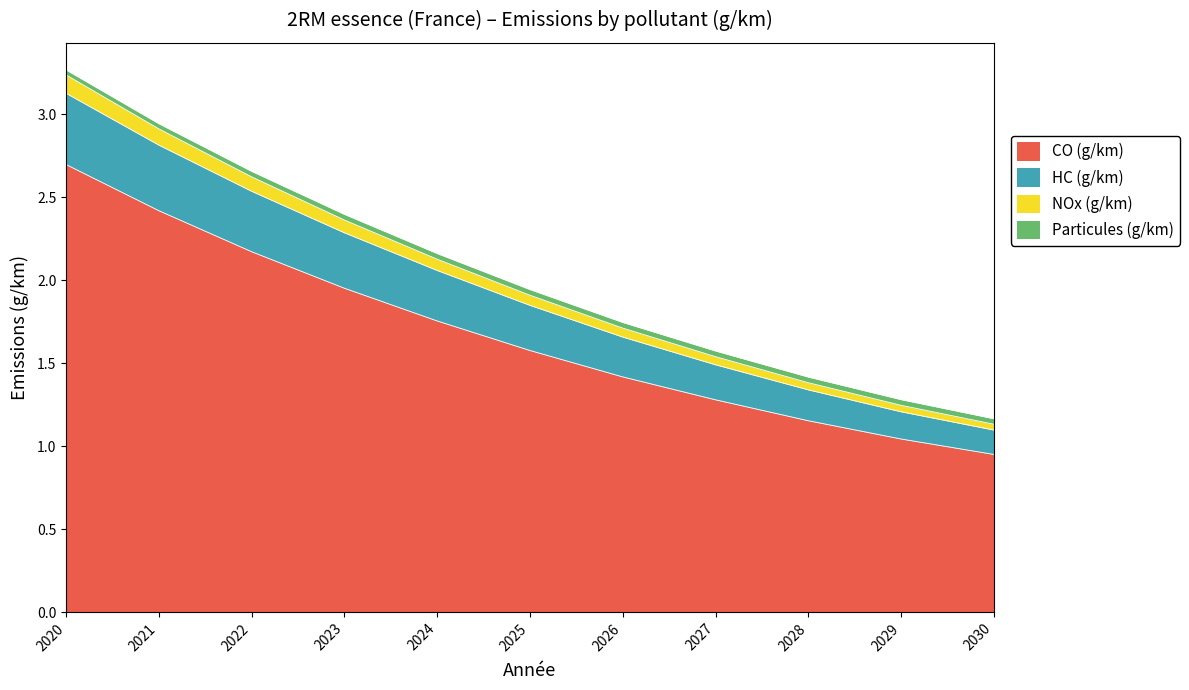

True or false: CO (g/km) and NOx (g/km) intersect in this chart.

False